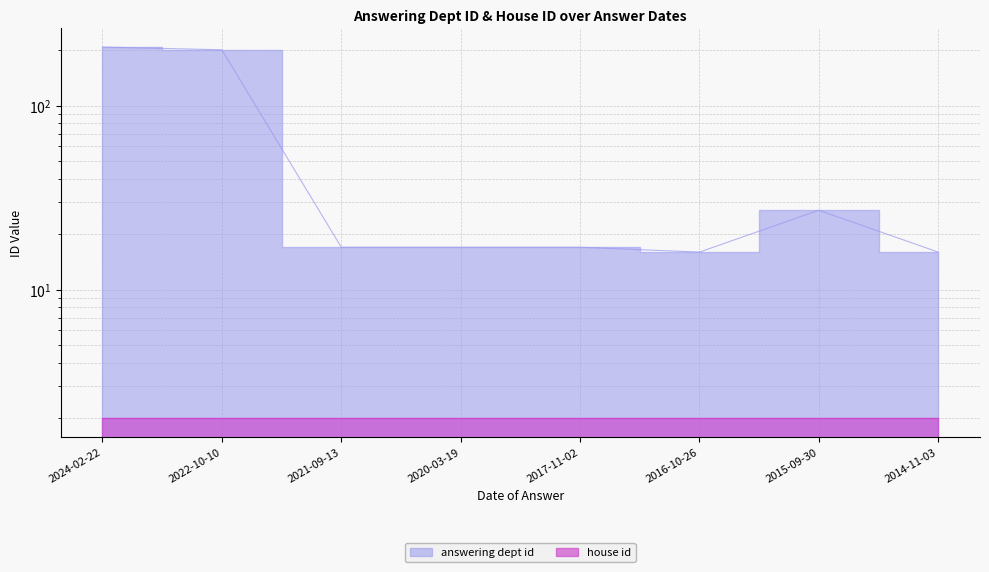

The chart shows a value of 10 at 2020-03-19. True or false?

False